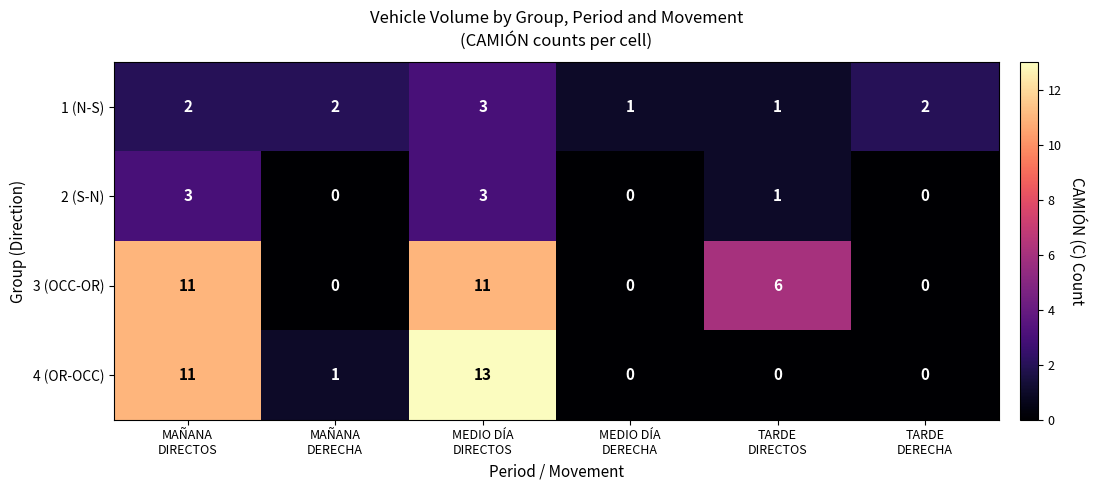

What is the sum of all 4 (OR-OCC) values?

25